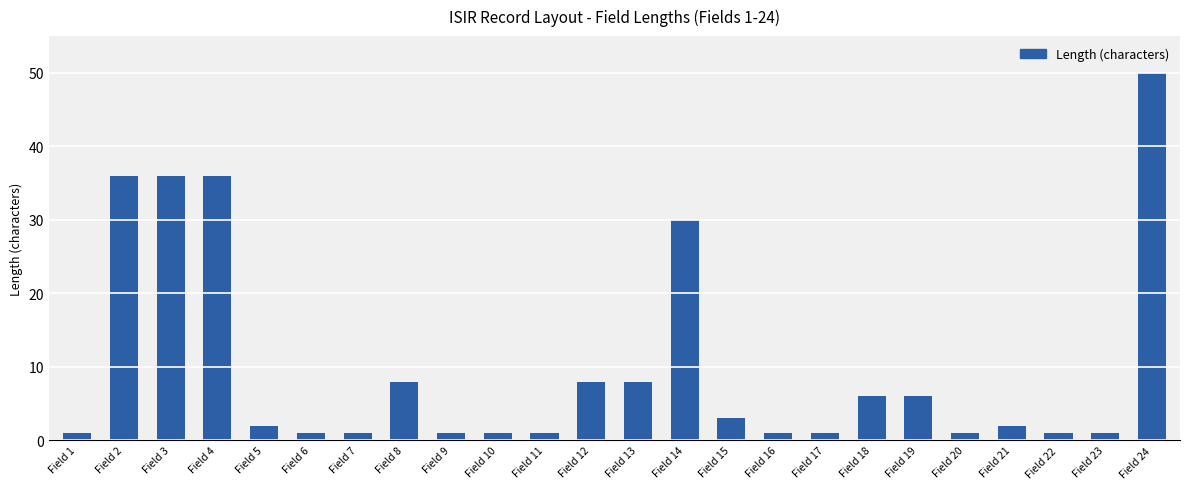

Is it true that the value at Field 2 is 36?

True